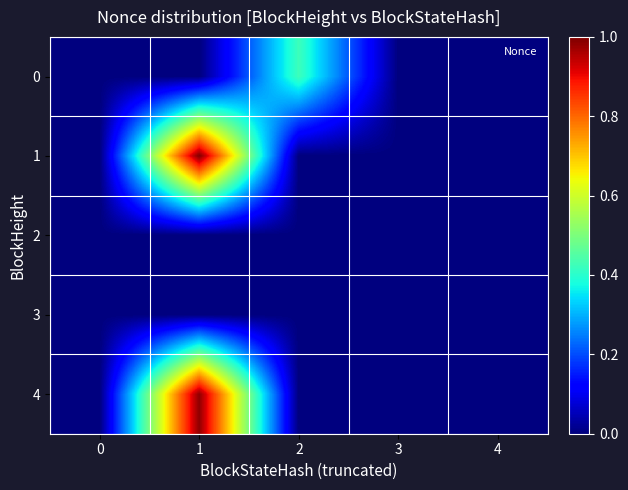

What is the greatest value displayed?

1.0